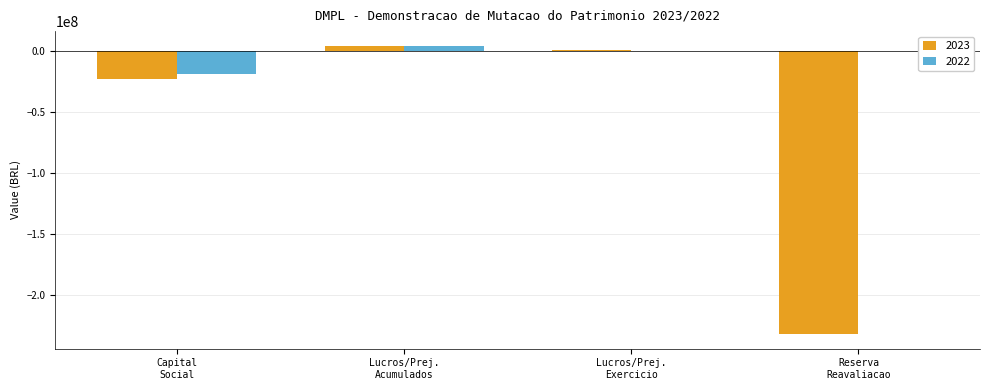

What is the sum of all 2023 values?

-250873562.2